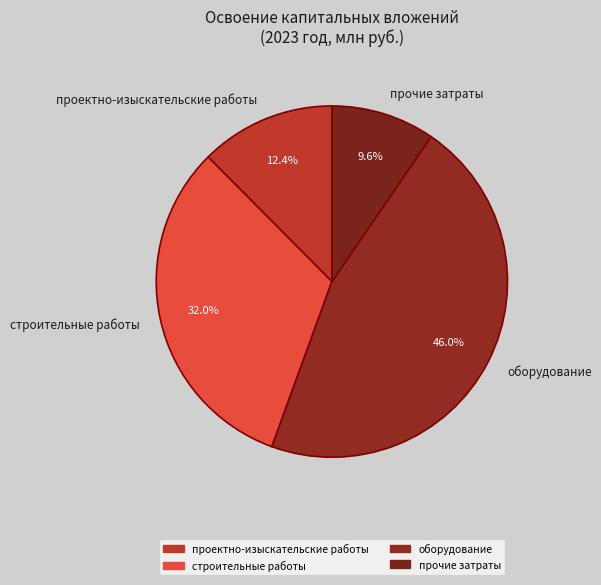

What percentage is the прочие затраты slice, to the nearest percent?

10%